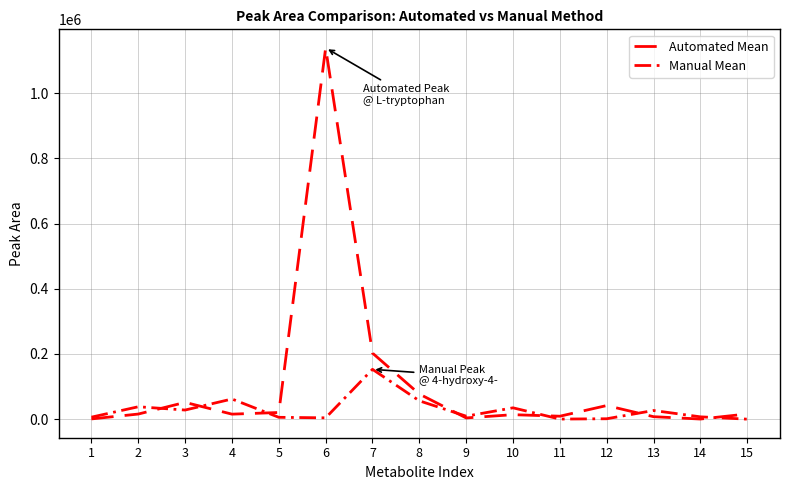

Does the chart have visible grid lines?

Yes